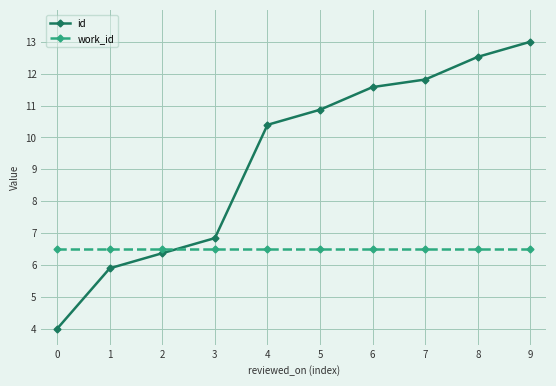

What is the spread (max minus min) of values at 2?

0.1